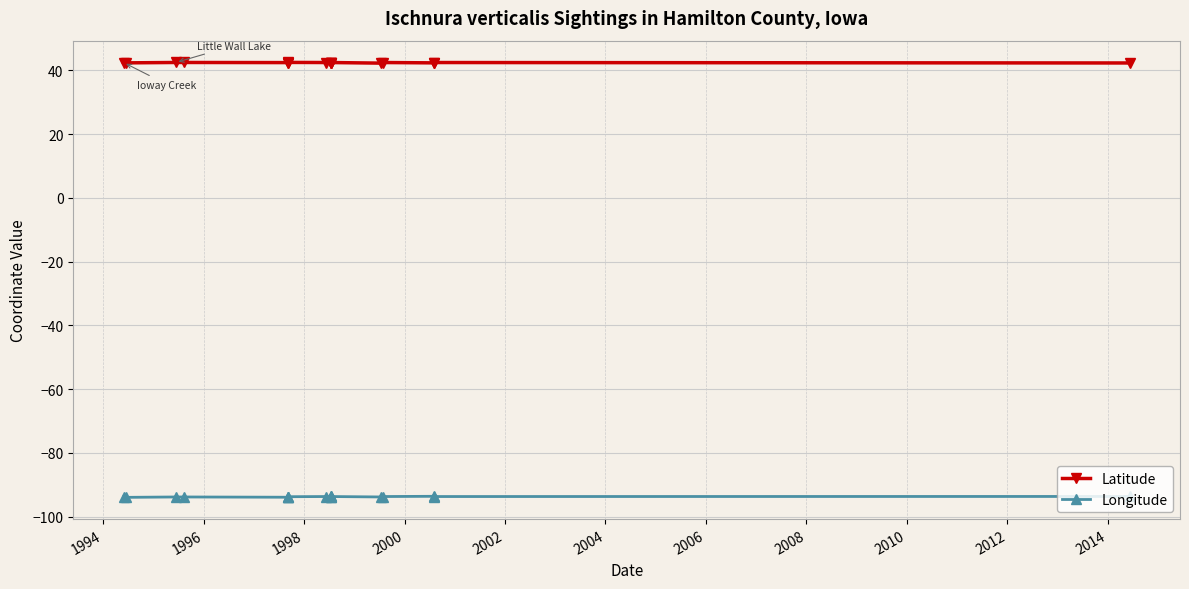

Between 2006 and 2010, which is larger?

2006